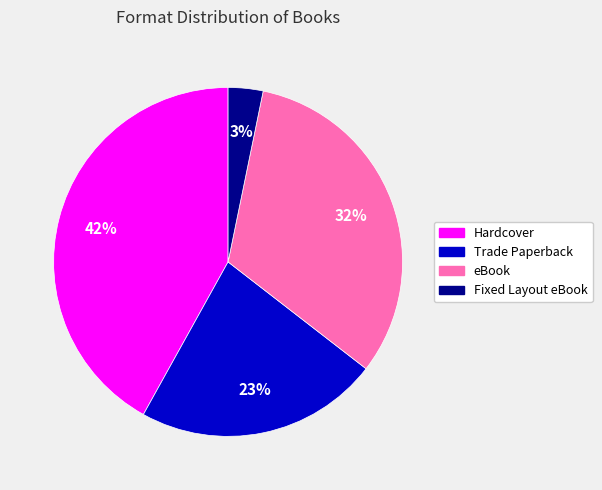

How many segments does this pie chart have?

4